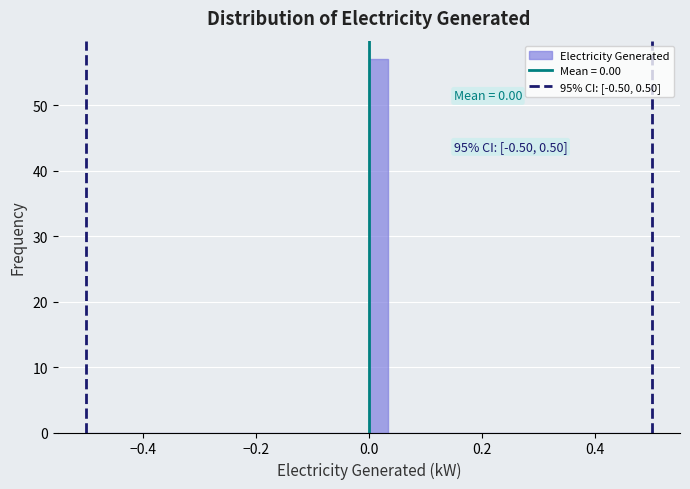

Read against the x-axis, roughly where is the centre of the tallest bar?

0.02